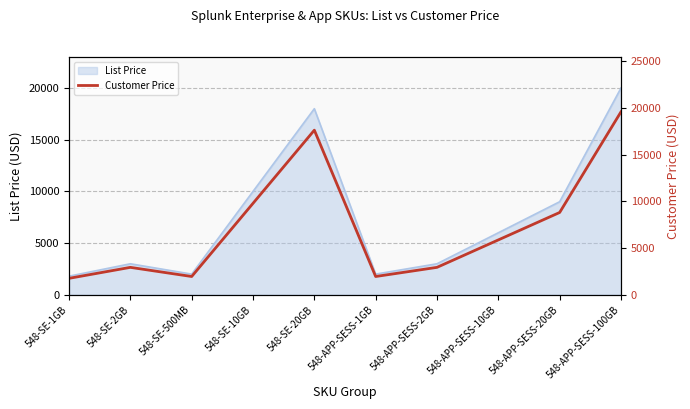

Reading left to right, extract all data points from this chart.

548-SE-1GB=1764	548-SE-2GB=2940	548-SE-500MB=1960	548-SE-10GB=9800	548-SE-20GB=17640	548-APP-SESS-1GB=1960	548-APP-SESS-2GB=2940	548-APP-SESS-10GB=5880	548-APP-SESS-20GB=8820	548-APP-SESS-100GB=19600